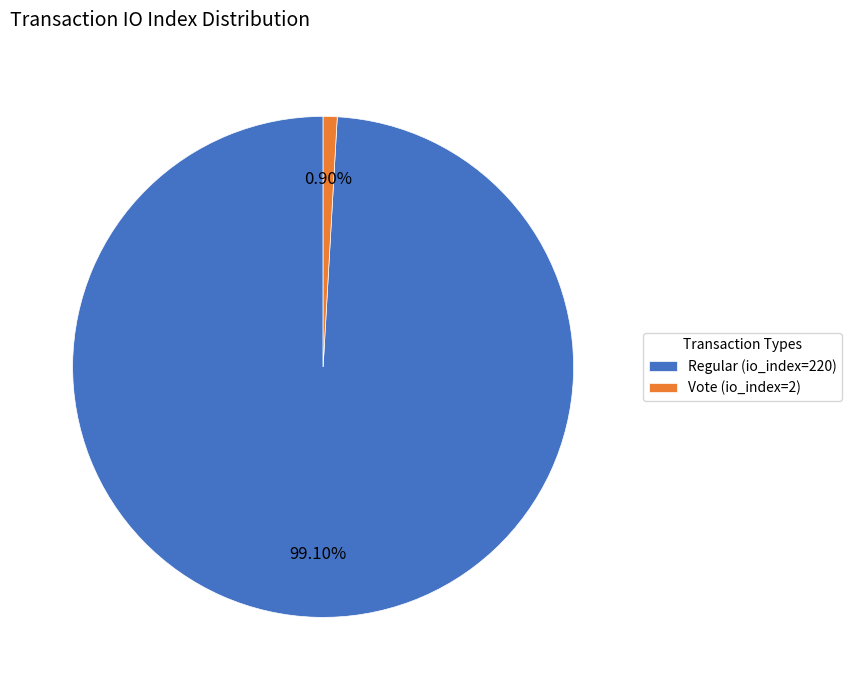

Is it true that Regular (io_index=220) is 89% of the pie?

False